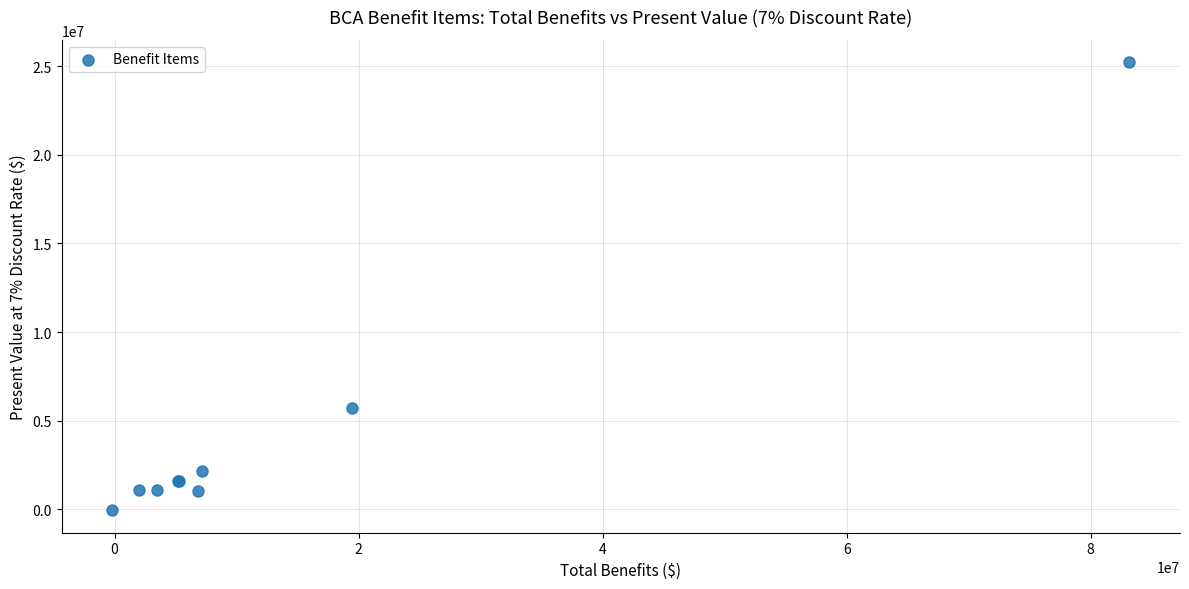

What Y value in the scatter plot is closest to 12582067?

5737334.6